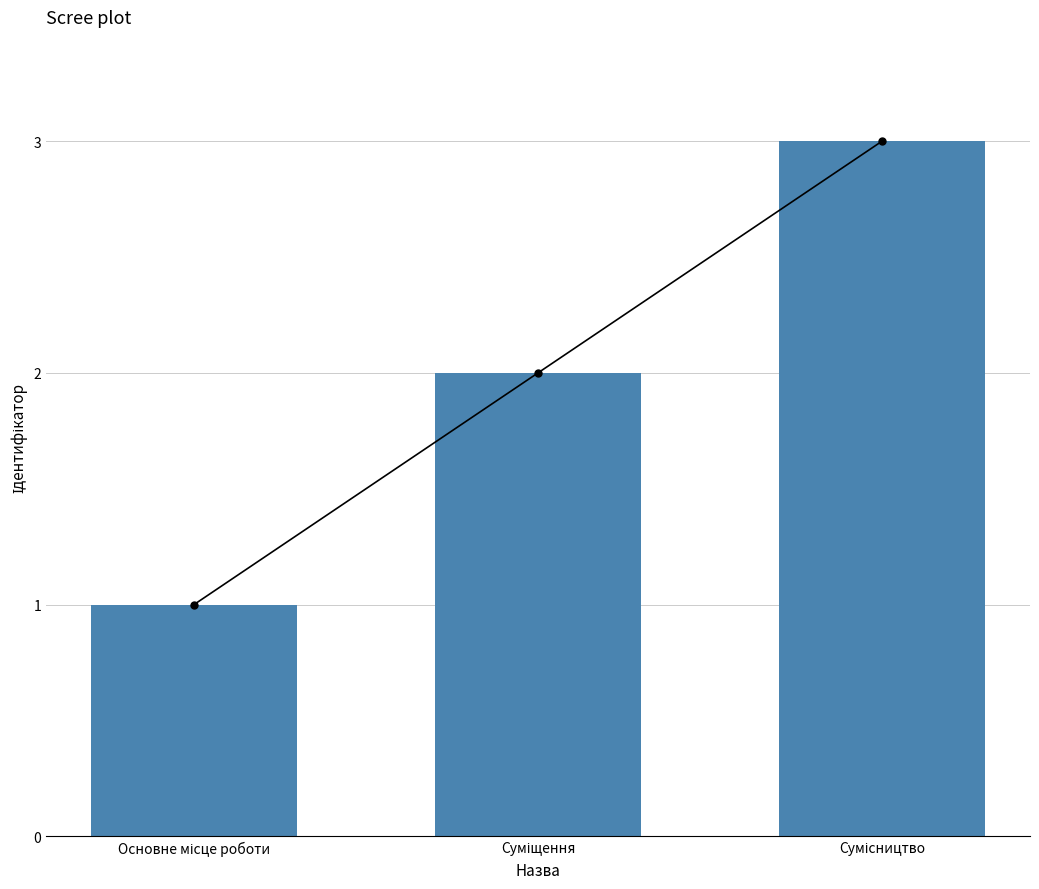

What is the label of the 1st bar from the left?

Основне місце роботи